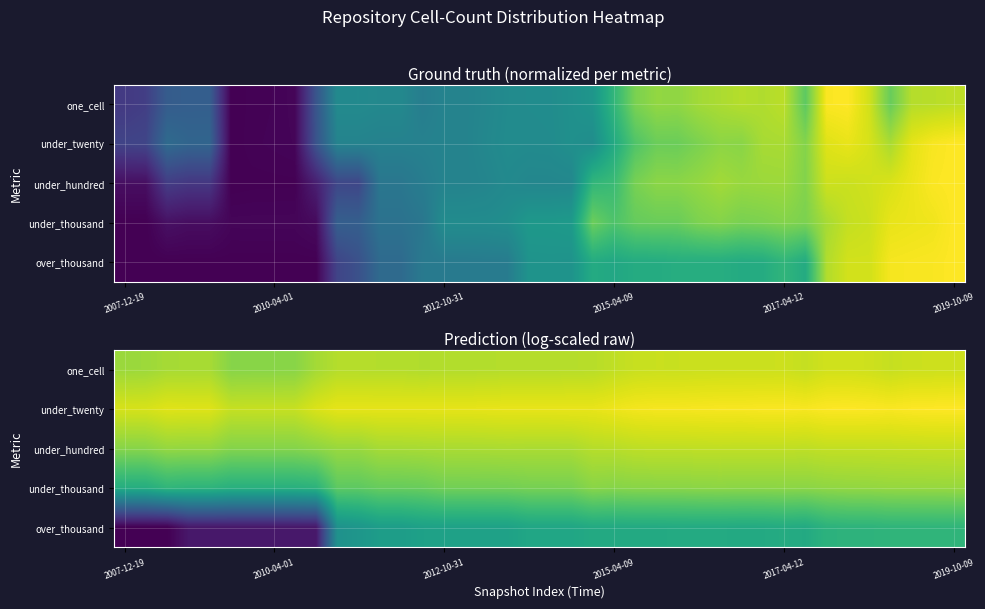

What is the maximum value for one_cell?

10.0